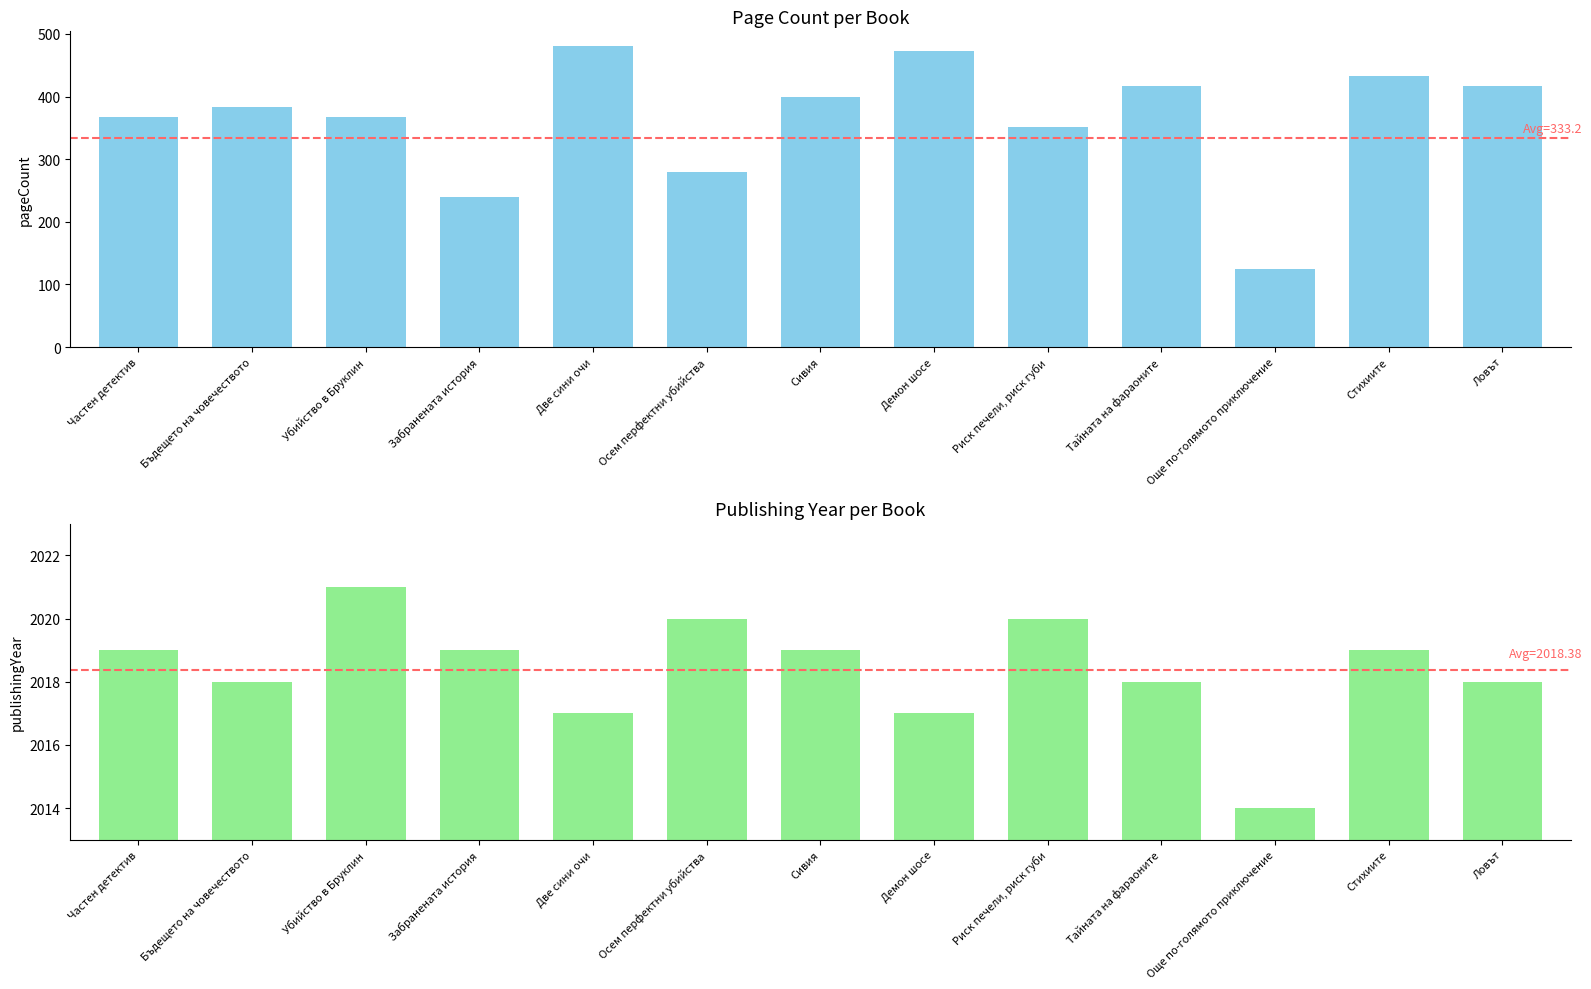

Count the number of data series in this chart.

2